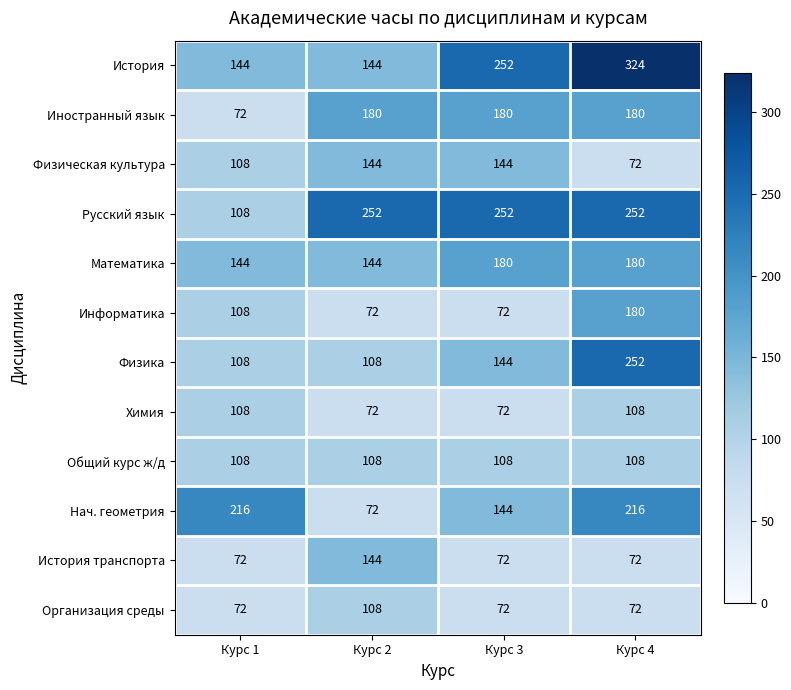

Between Курс 1 and Курс 4, which series saw the biggest shift?

История